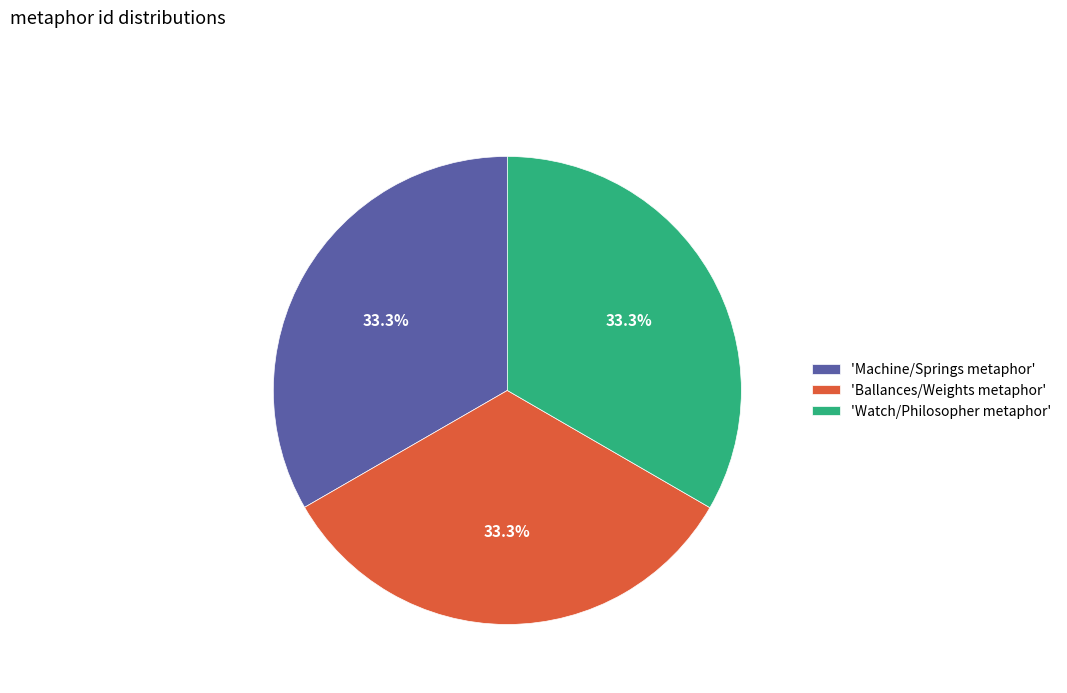

How many segments does this pie chart have?

3